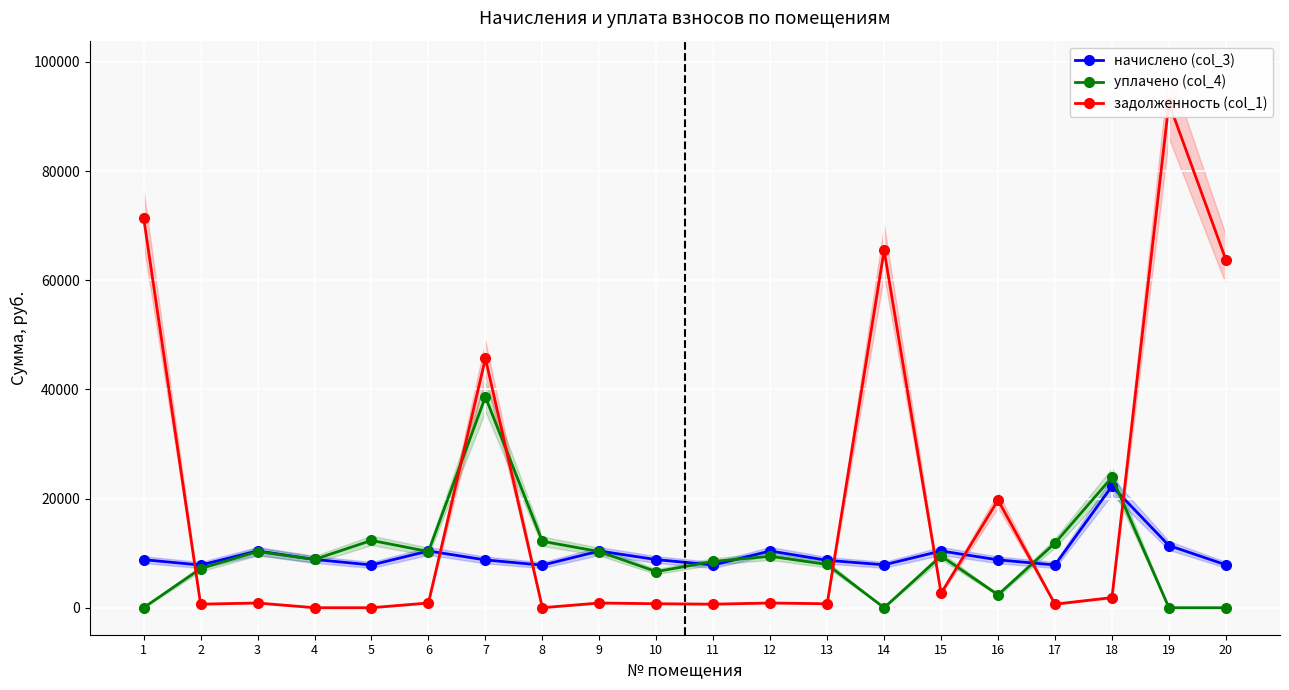

Reading left to right, extract all data points from this chart.

начислено (col_3): 1=8806.4	2=7816.9	3=10395.8	4=8846.5	5=7826.9	6=10395.8	7=8756.5	8=7796.9	9=10385.9	10=8816.5	11=7826.9	12=10395.8	13=8686.6	14=7856.9	15=10395.8	16=8766.5	17=7826.9	18=22271.0	19=11395.4	20=7856.9
уплачено (col_4): 1=0.0	2=7166.5	3=10290.8	4=8846.5	5=12329.6	6=10290.8	7=38628.9	8=12175.6	9=10280.9	10=6612.4	11=8479.1	12=9424.5	13=7922.8	14=0.0	15=9476.2	16=2367.0	17=11839.0	18=23901.9	19=0.0	20=0.0
задолженность (col_1): 1=71459.3	2=651.4	3=866.3	4=0.0	5=0.0	6=866.3	7=45676.0	8=0.0	9=865.5	10=732.7	11=650.5	12=866.3	13=723.9	14=65477.7	15=2646.5	16=19718.5	17=652.2	18=1855.9	19=92467.6	20=63753.8